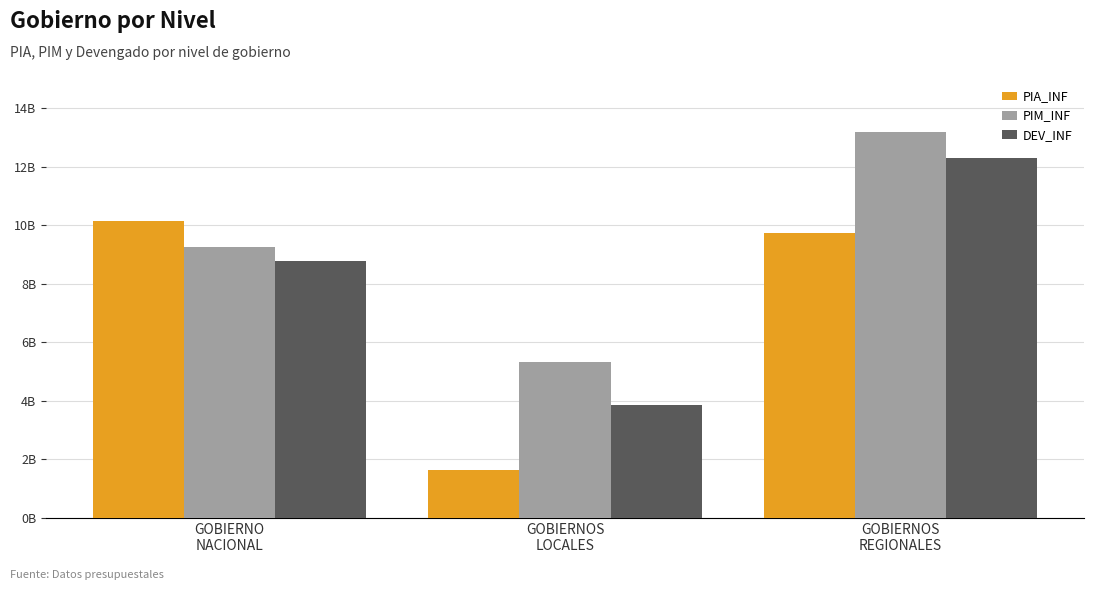

What is the sum of all PIM_INF values?

27789134355.1